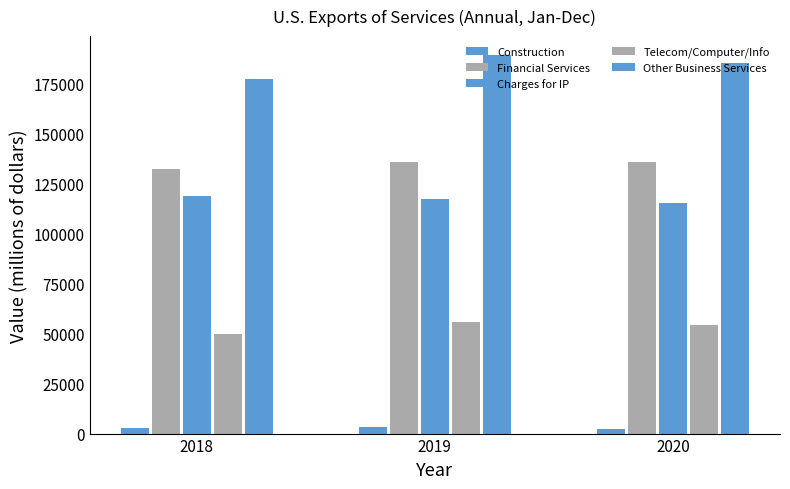

What is the minimum value for Construction?

2339